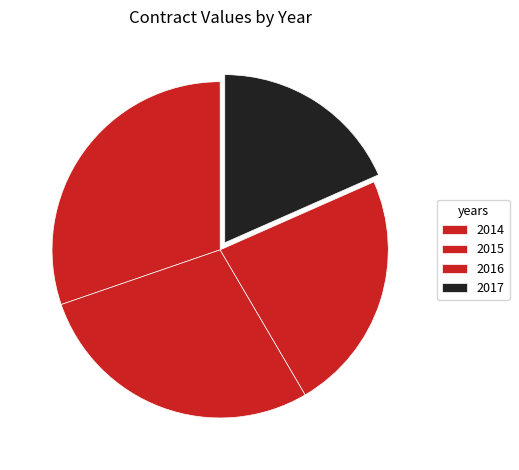

To the nearest percent, what is the difference between the largest and smallest slice percentages?

12%